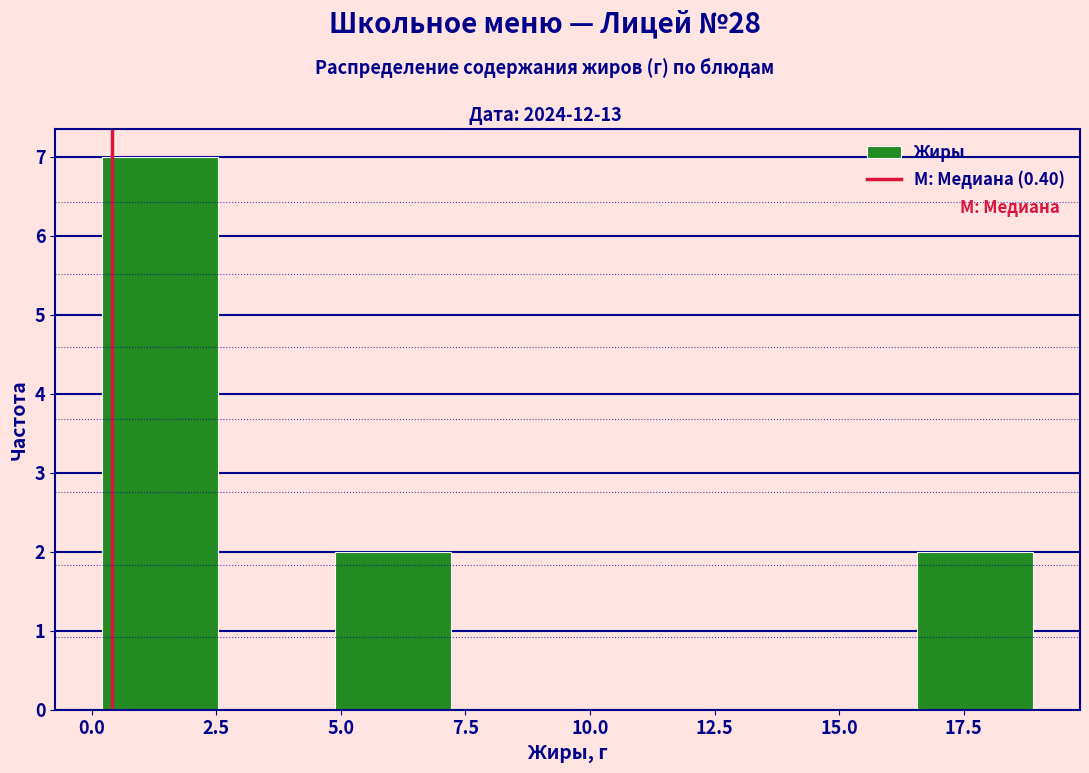

Reading left to right, transcribe this chart: for each bar, give the range it covers on the x-axis and its height. Neither the bar edges nor the heights are printed on the chart, so give them approximately, as read against the axes.

0.0 to 2.5: 7
2.5 to 5.0: 0
5.0 to 7.0: 2
7.0 to 9.5: 0
9.5 to 12.0: 0
12.0 to 14.0: 0
14.0 to 16.5: 0
16.5 to 19.0: 2